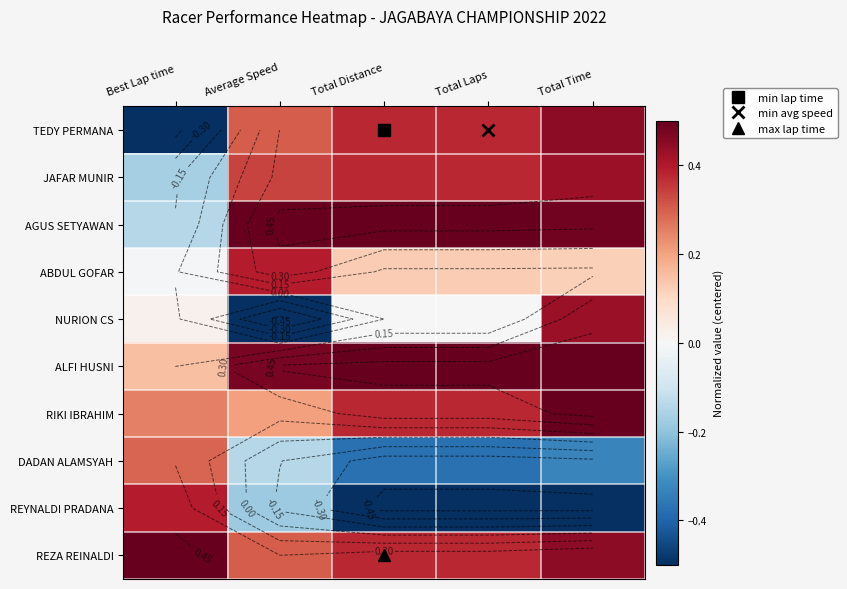

What is the minimum value for REYNALDI PRADANA?

-0.5